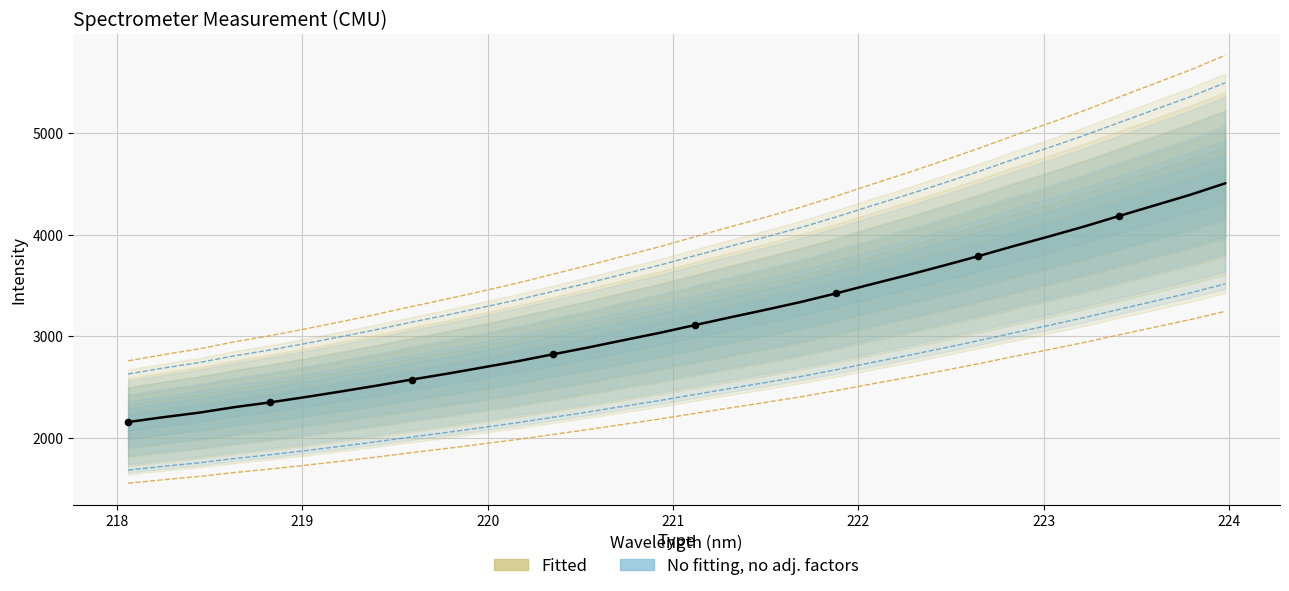

Which has a higher value, 219.9712 or 223.0264?

223.0264